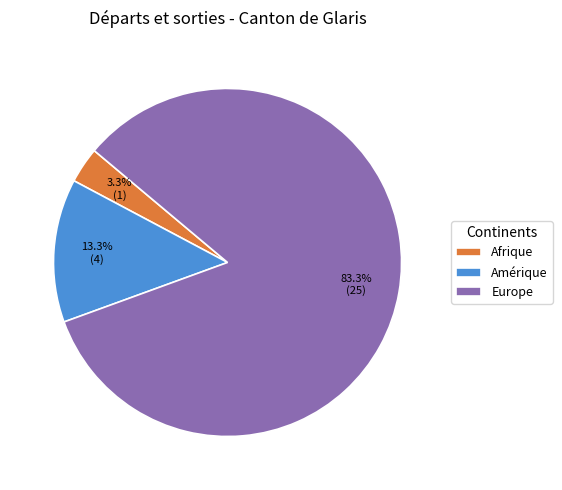

How many segments does this pie chart have?

3